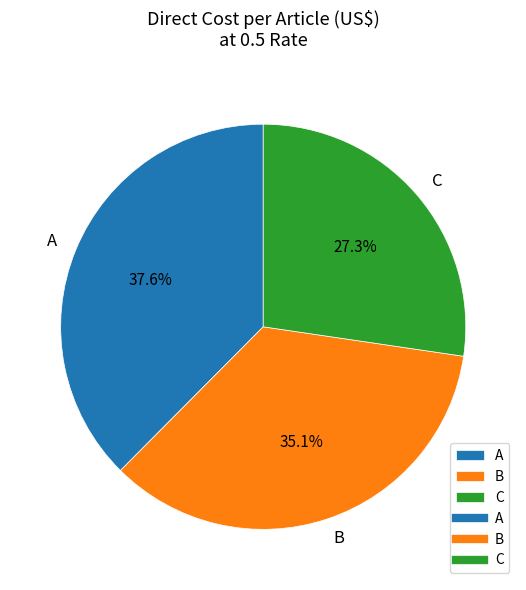

To the nearest percent, what percentage of the pie is A?

38%